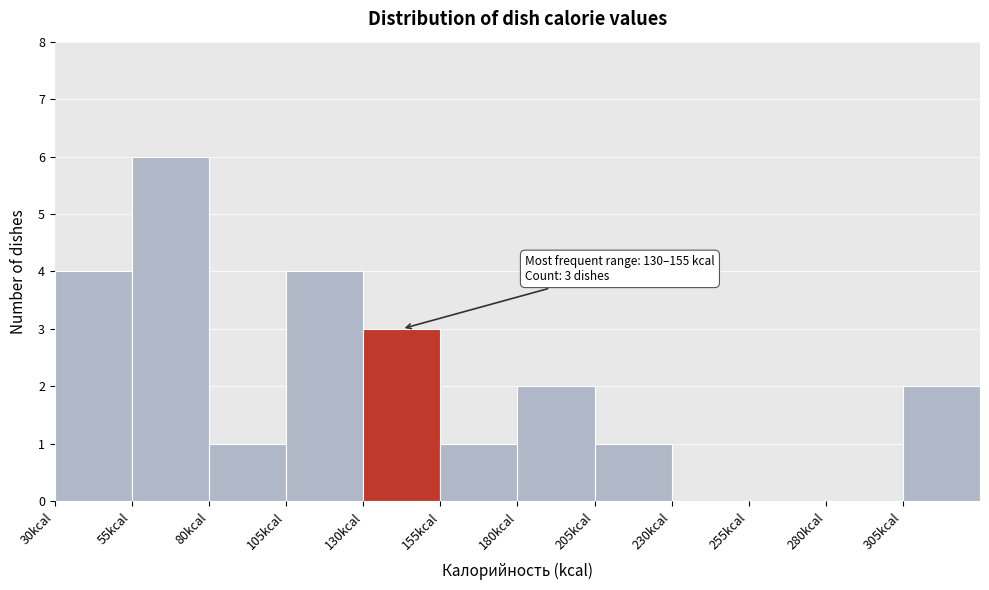

Which range on the x-axis has the tallest bar?

55 to 80